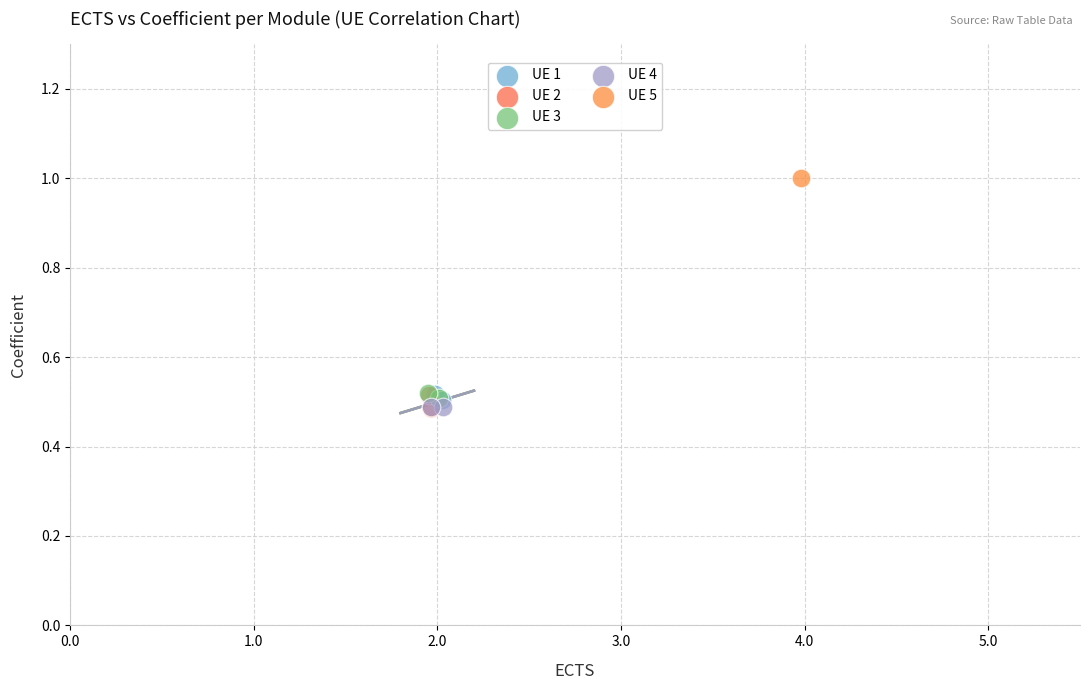

Which series reaches the maximum Y coordinate?

UE 5